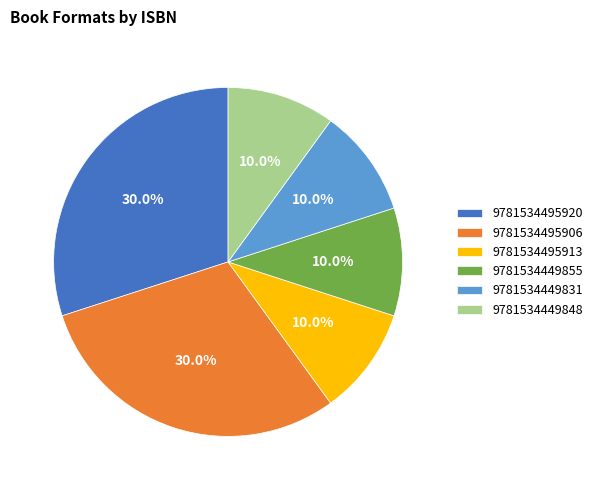

Which has a higher value, 9781534495906 or 9781534449831?

9781534495906